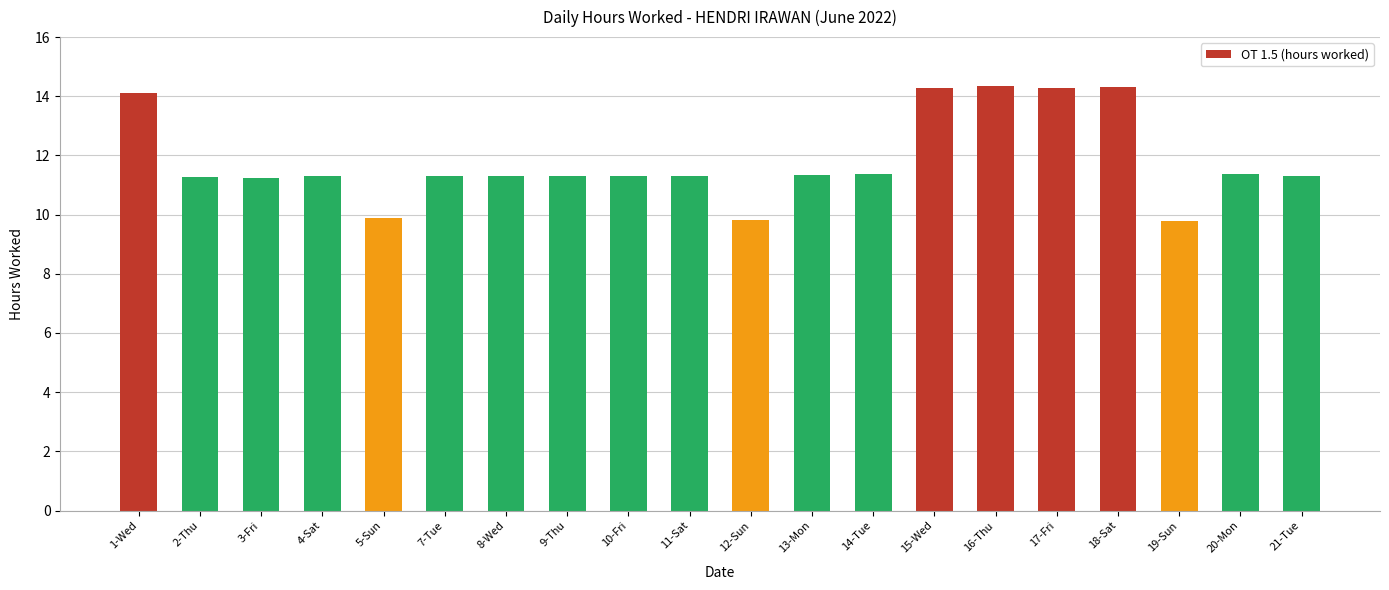

Between 17-Fri and 1-Wed, which is larger?

17-Fri